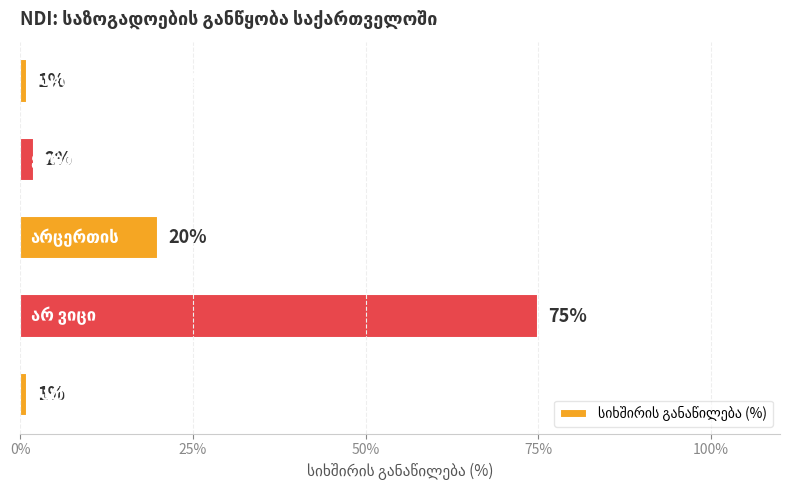

How many data points does each series have?

5